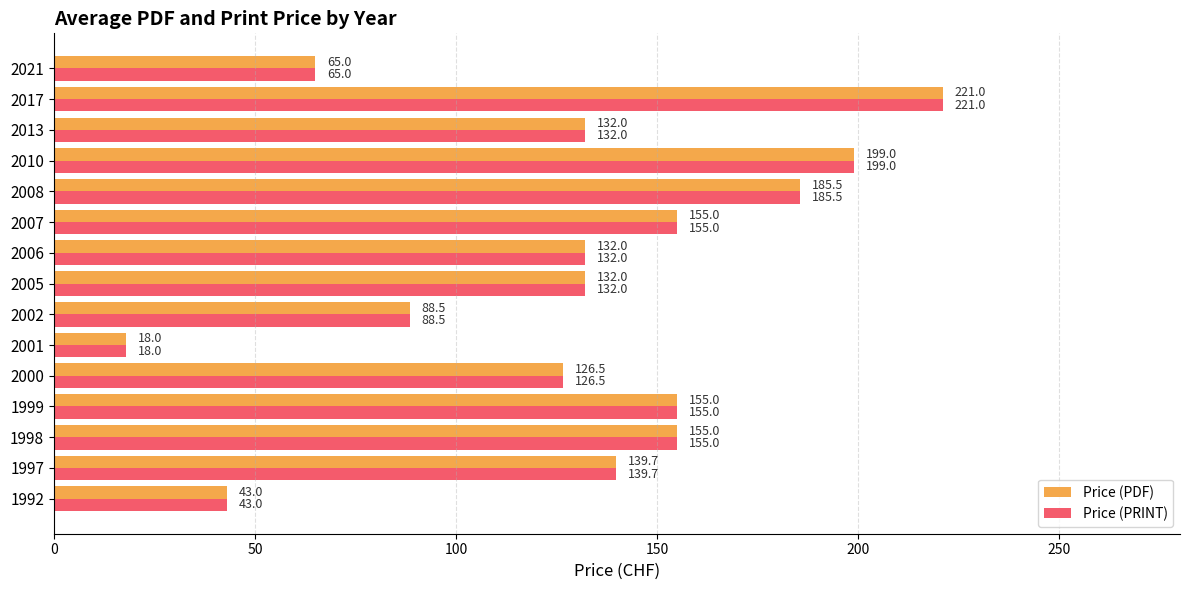

Where is Price (PRINT) nearest to the value 119?

2000